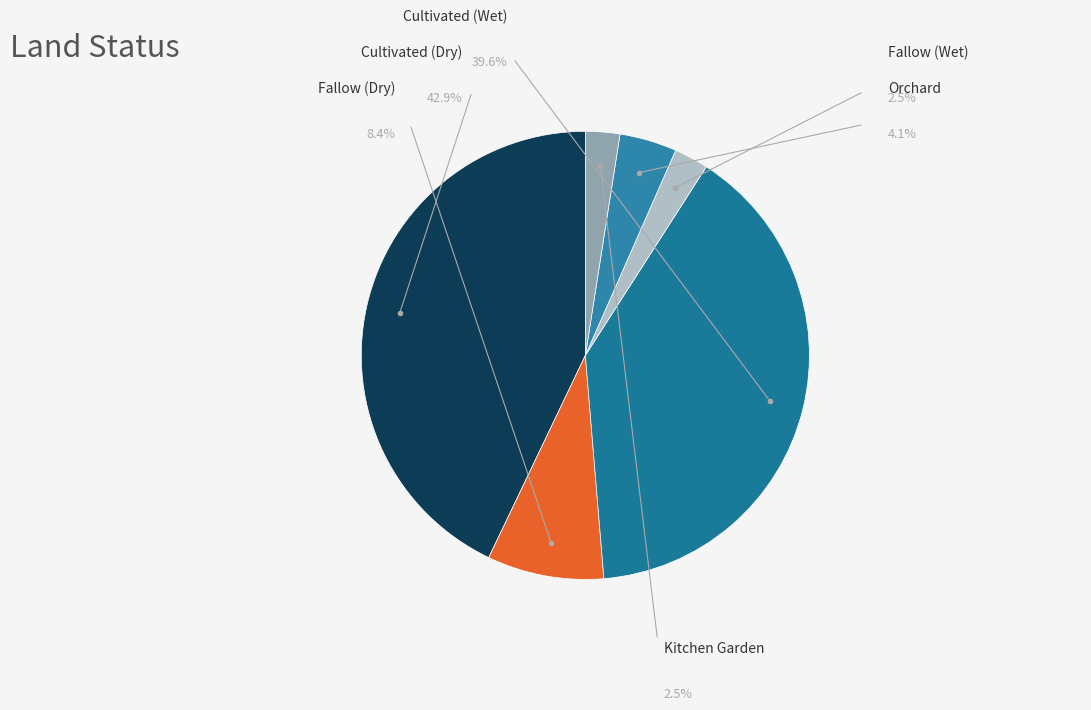

What is the change in value from Fallow (Dry) to Cultivated (Wet)?

+378